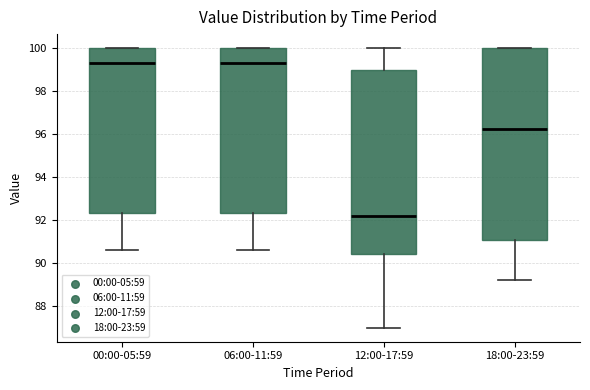

Reading left to right, transcribe this box plot: for each box, give where its median line is, the range the box spans, and where its two whiskers end, as read against the y-axis. The values are not printed on the chart, so give them approximately, as read against the axis.

00:00-05:59: median 99.4, box 92.4 to 100.0, whiskers 90.6 to 100.0
06:00-11:59: median 99.4, box 92.4 to 100.0, whiskers 90.6 to 100.0
12:00-17:59: median 92.2, box 90.4 to 99.0, whiskers 87.0 to 100.0
18:00-23:59: median 96.2, box 91.0 to 100.0, whiskers 89.2 to 100.0